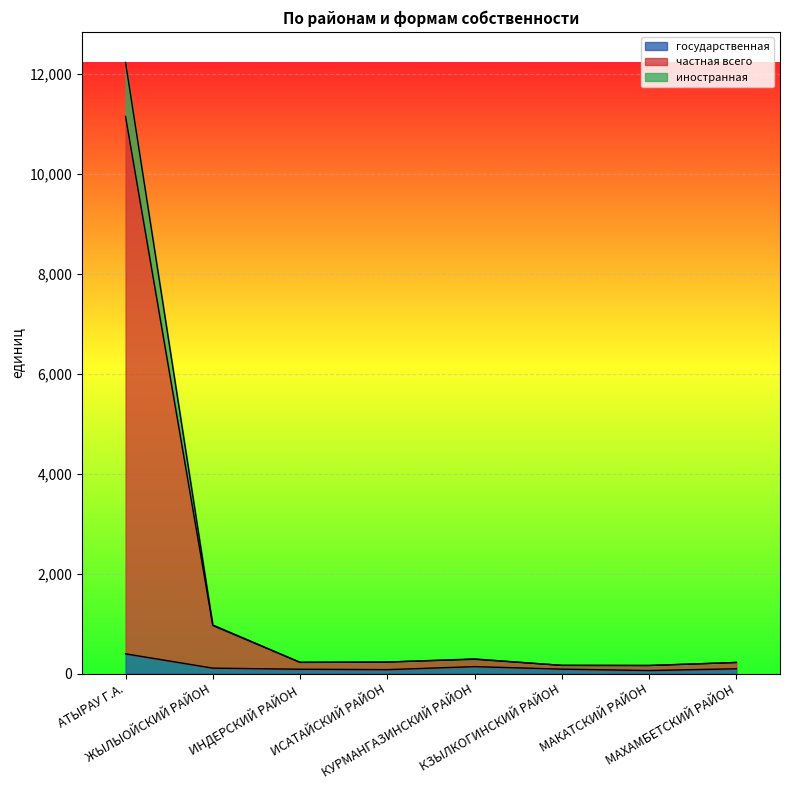

Does the chart display data point markers on the line(s)?

No